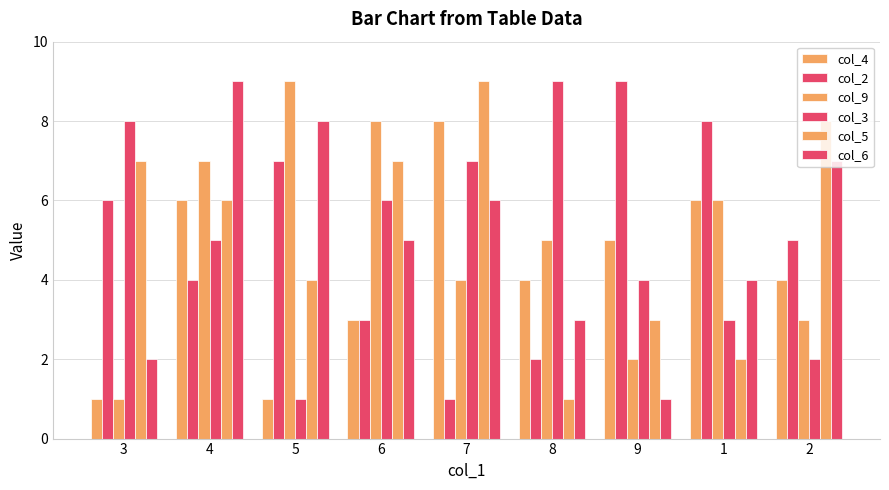

How many groups of bars are there?

9